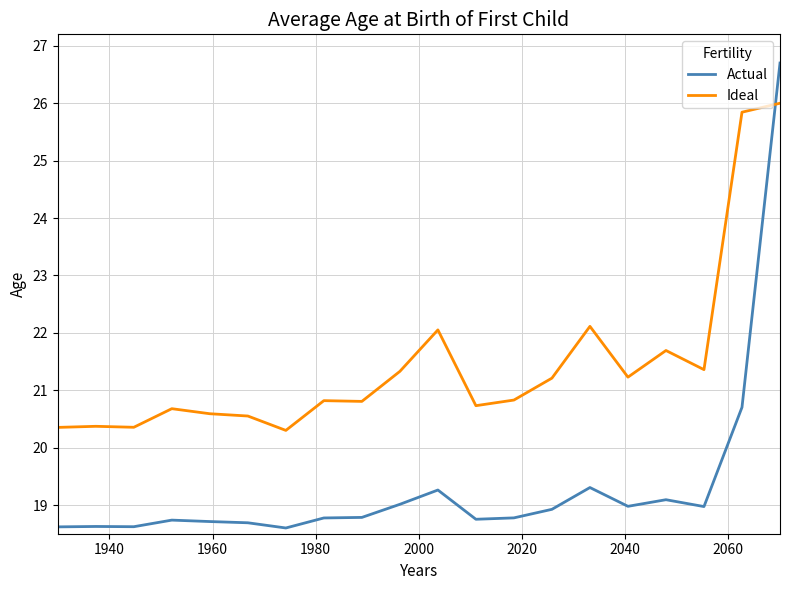

What is the average value of the Actual series?

19.3